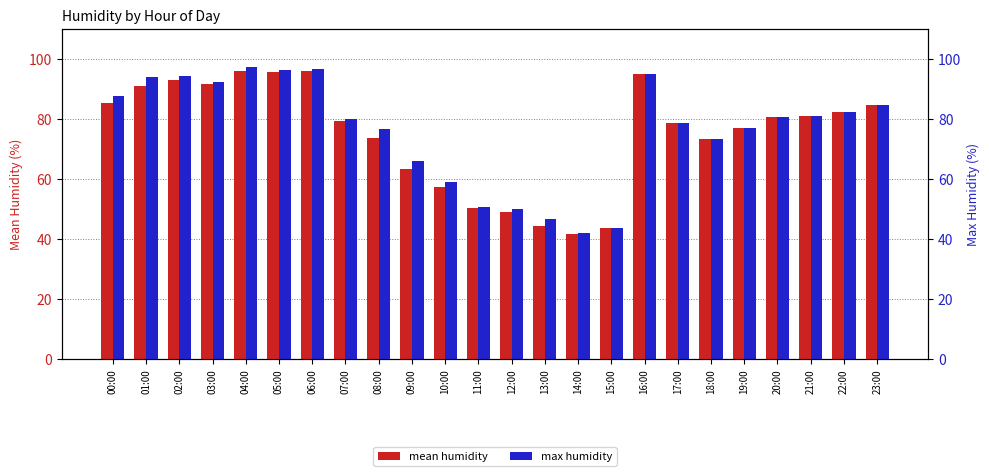

What is the label of the 17th bar from the right?

07:00